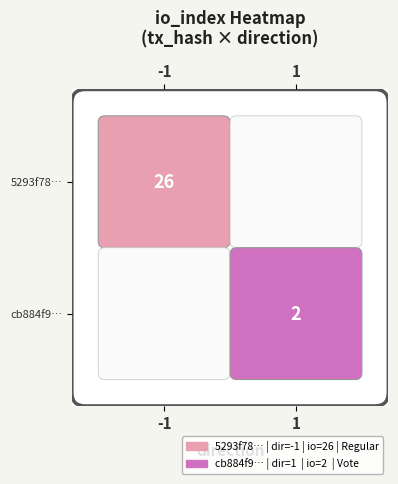

Which category has the highest value in the cb884f9d8950bb4317b4004031ff6986a743b68 series?

1